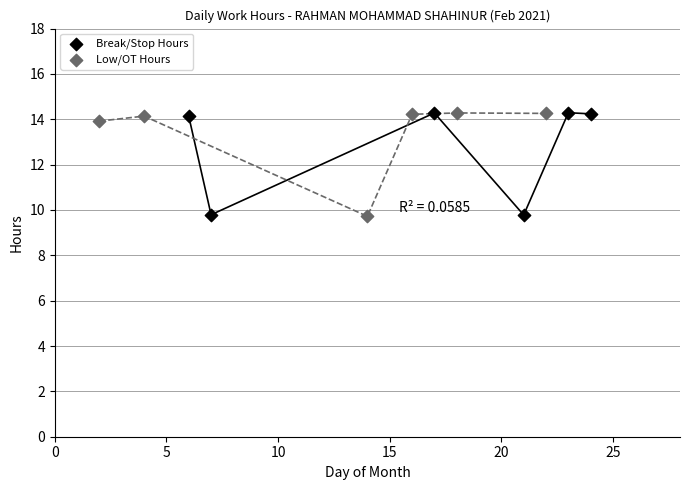

What are all the series names shown in the legend?

Break/Stop Hours, Low/OT Hours